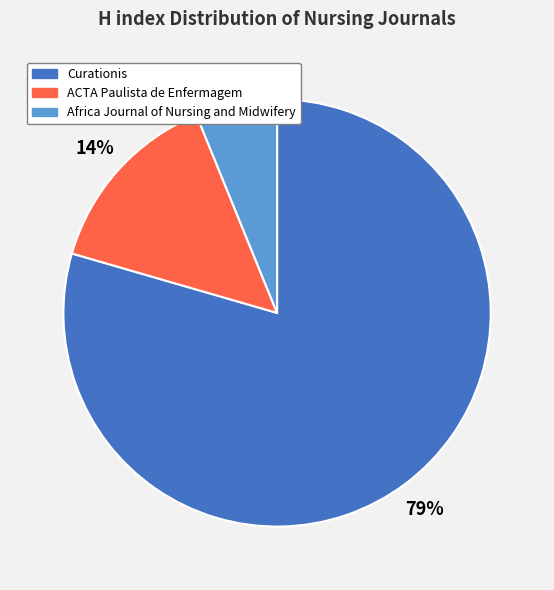

Is Curationis the majority of the pie?

Yes